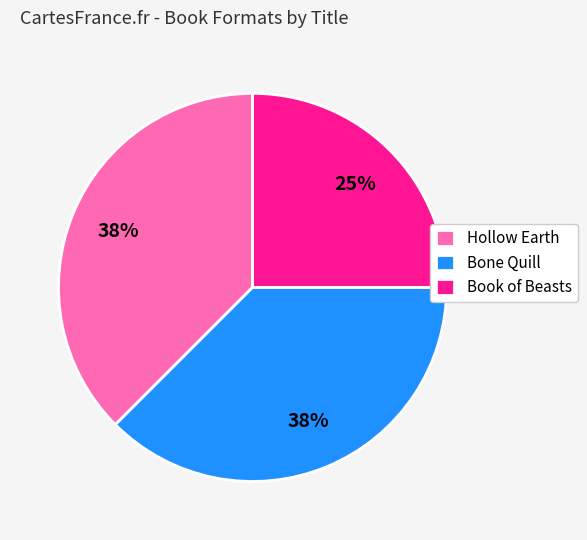

Is the sum of Hollow Earth and Book of Beasts greater than half?

Yes